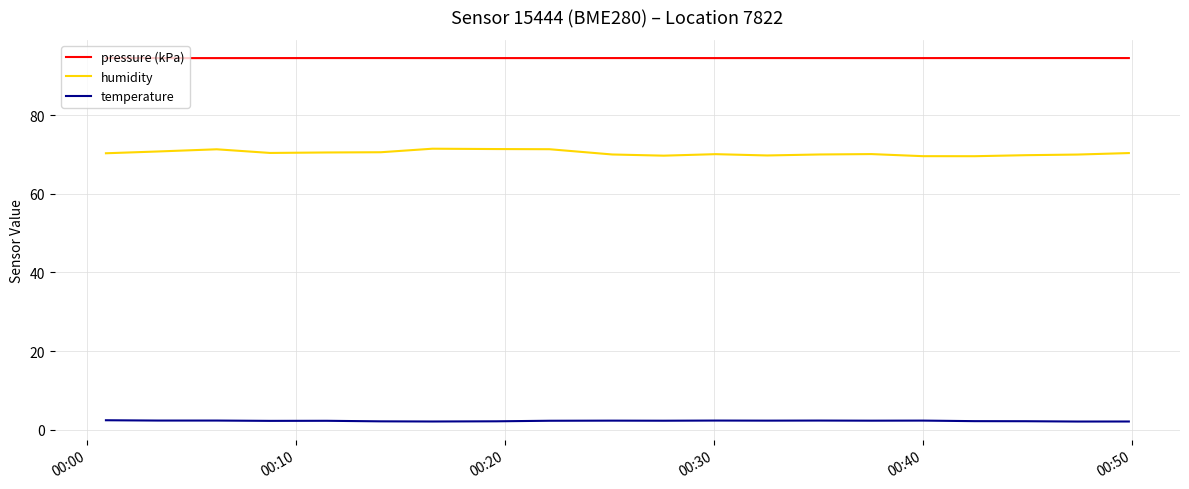

What is the average value of the humidity series?

70.4